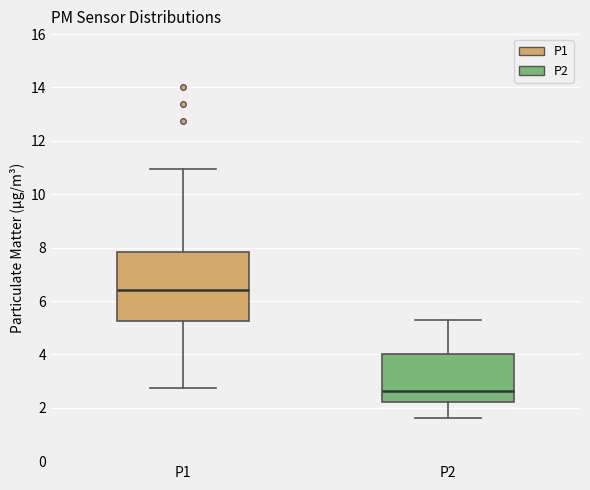

Reading left to right, transcribe this box plot: for each box, give where its median line is, the range the box spans, and where its two whiskers end, as read against the y-axis. The values are not printed on the chart, so give them approximately, as read against the axis.

P1: median 6.4, box 5.2 to 7.8, whiskers 2.8 to 11.0
P2: median 2.6, box 2.2 to 4.0, whiskers 1.6 to 5.4